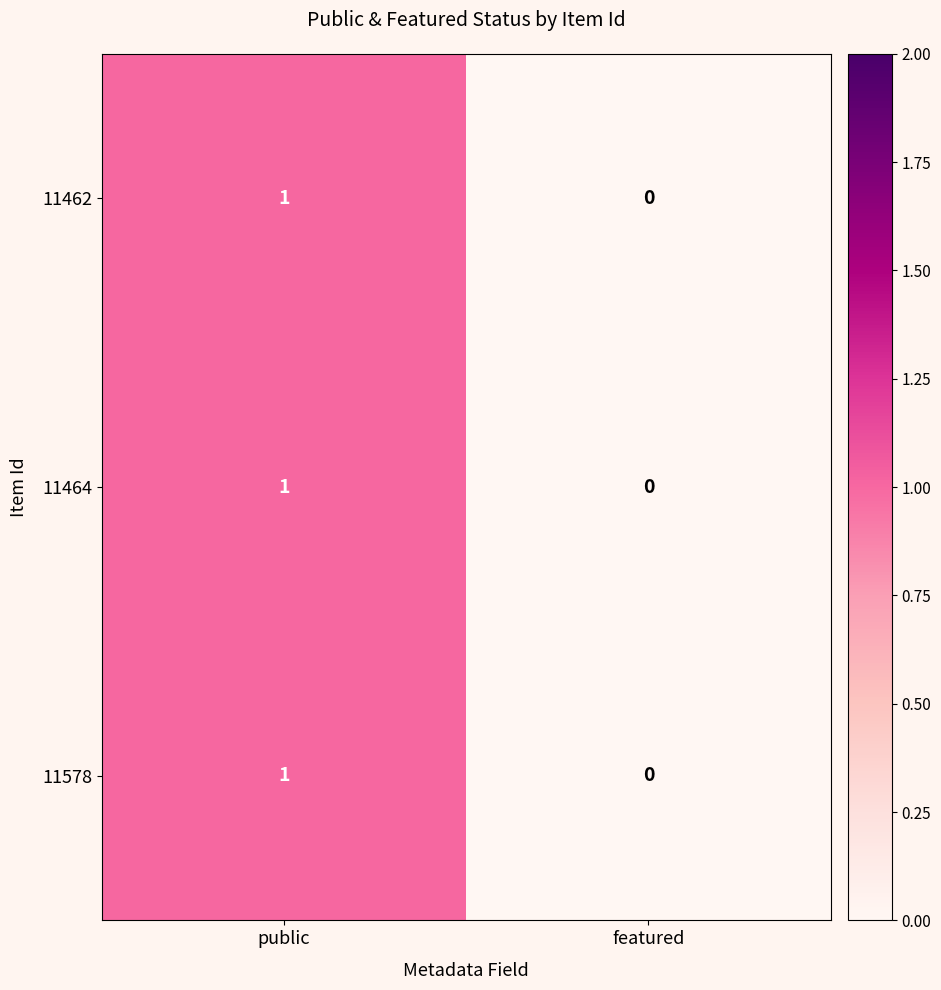

Reading right to left, what are all the values shown in this chart?

11462: 0	1
11464: 0	1
11578: 0	1